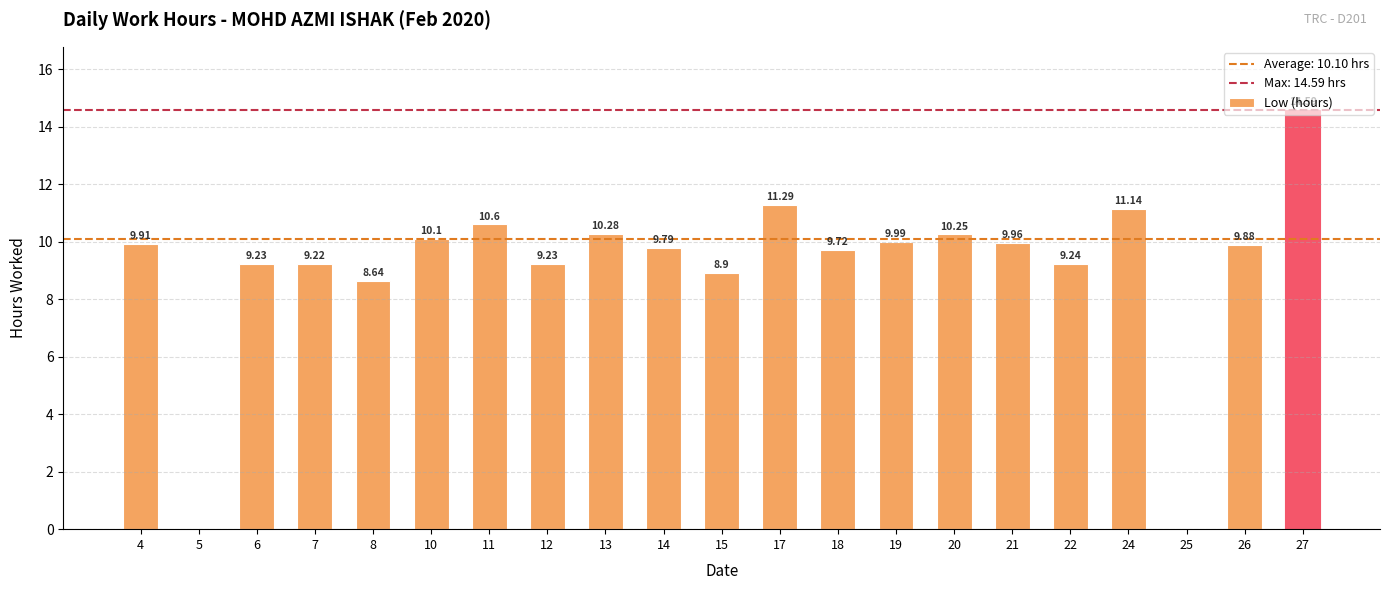

What is the sum of all values?

192.0